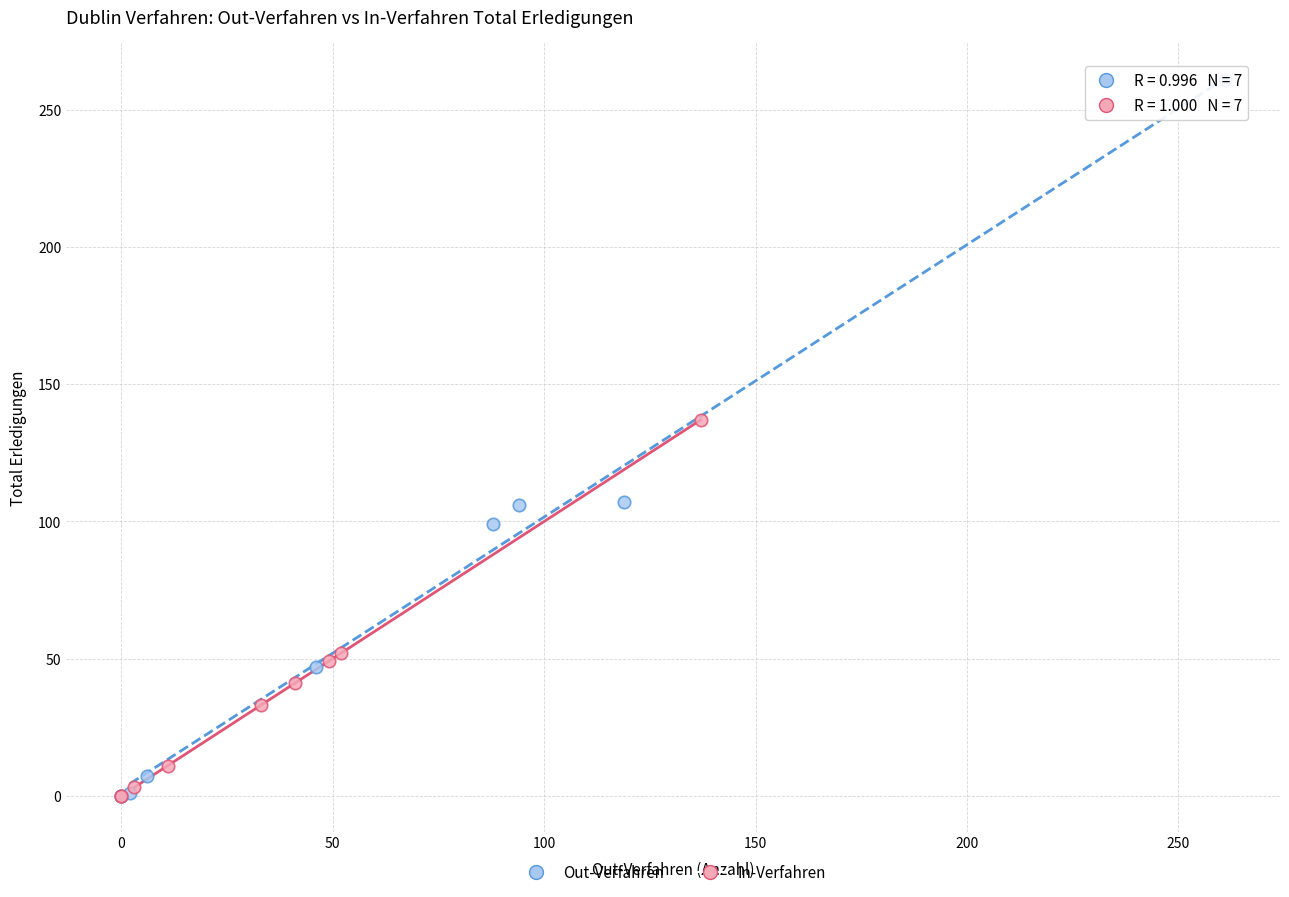

Which series reaches the maximum Y coordinate?

Out-Verfahren